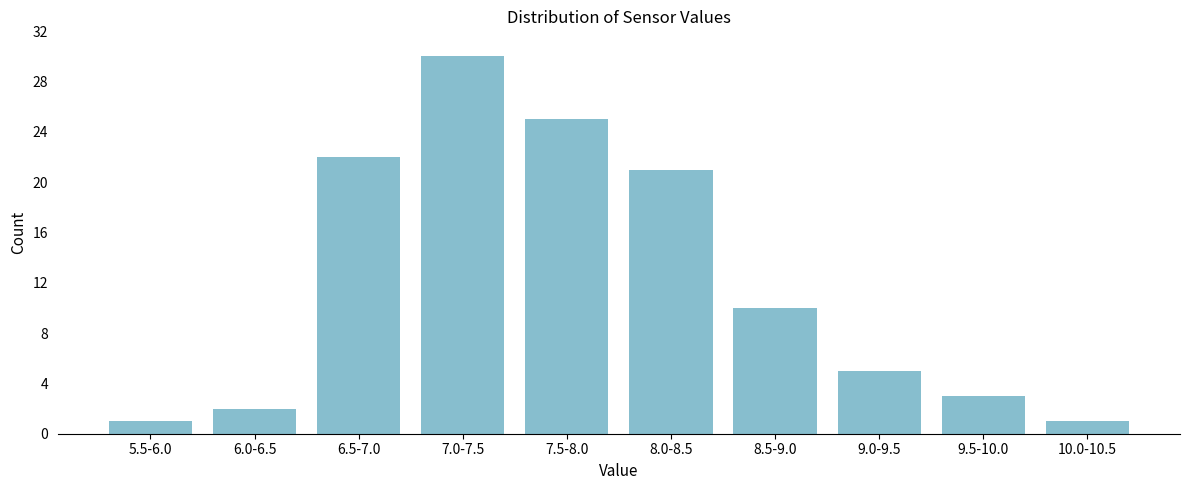

Reading right to left, list all the values displayed in this chart.

1	3	5	10	21	25	30	22	2	1